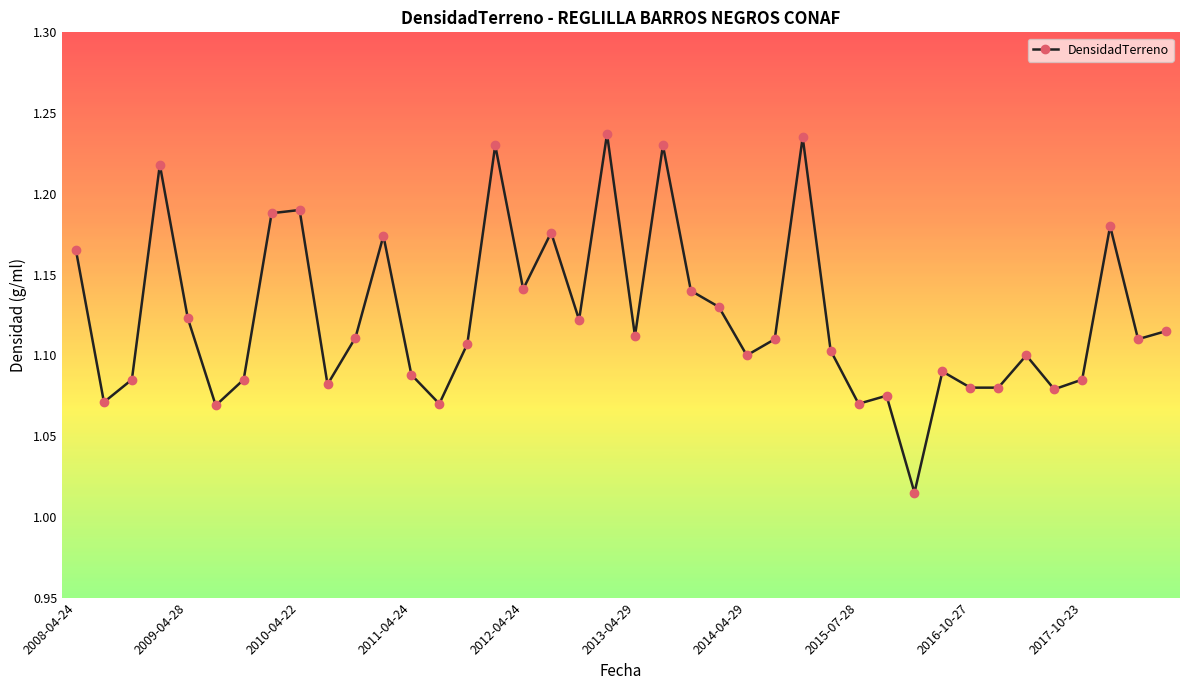

True or false: there are more than 1 points higher than both neighbors.

True